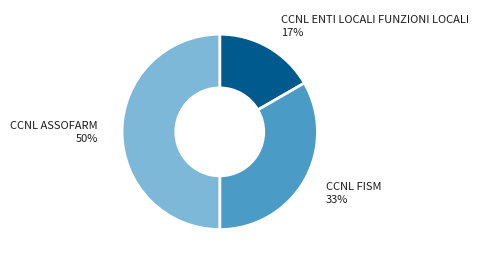

To the nearest percent, what is the average slice percentage?

33%